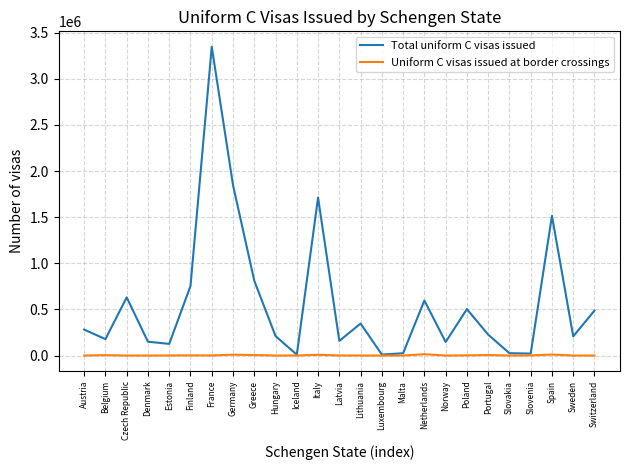

The Total uniform C visas issued series shows 10468 at Luxembourg. True or false?

True